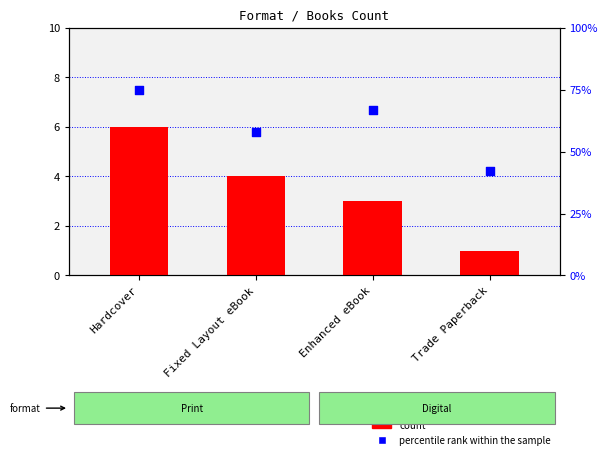

Which series has the largest total across all categories?

percentile rank within the sample